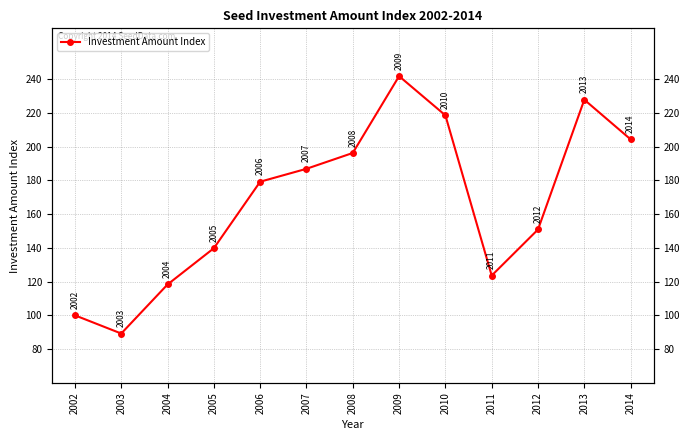

Reading left to right, extract all data points from this chart.

100.0	89.2	118.3	139.7	179.1	186.8	196.2	241.7	218.5	123.6	150.8	227.7	204.2